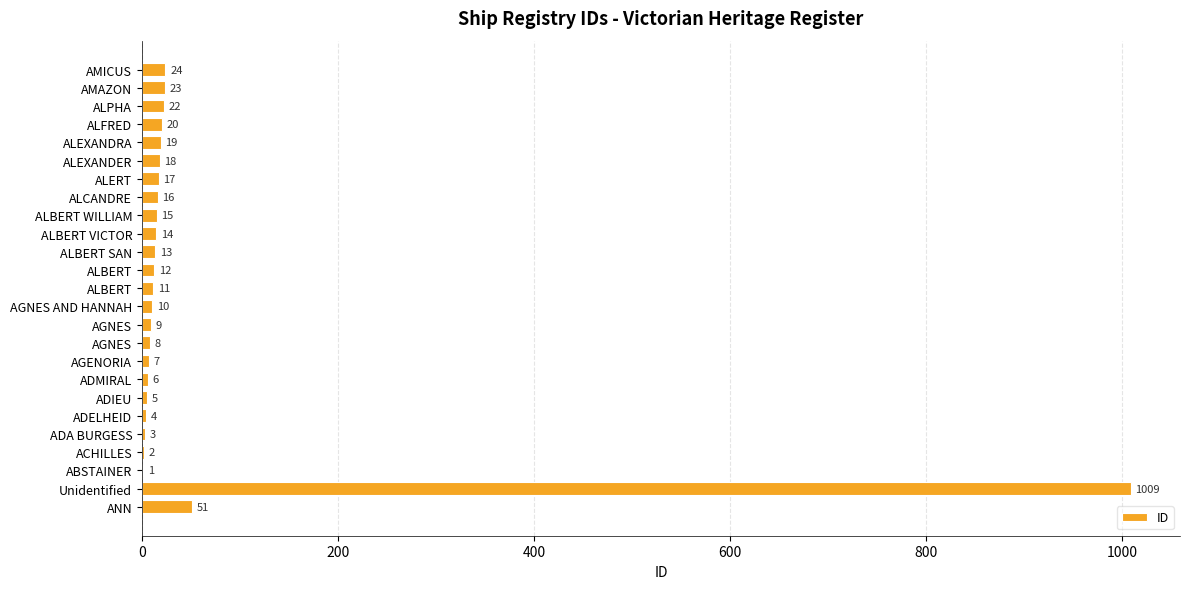

Are the bars grouped side by side (vs. stacked)?

No